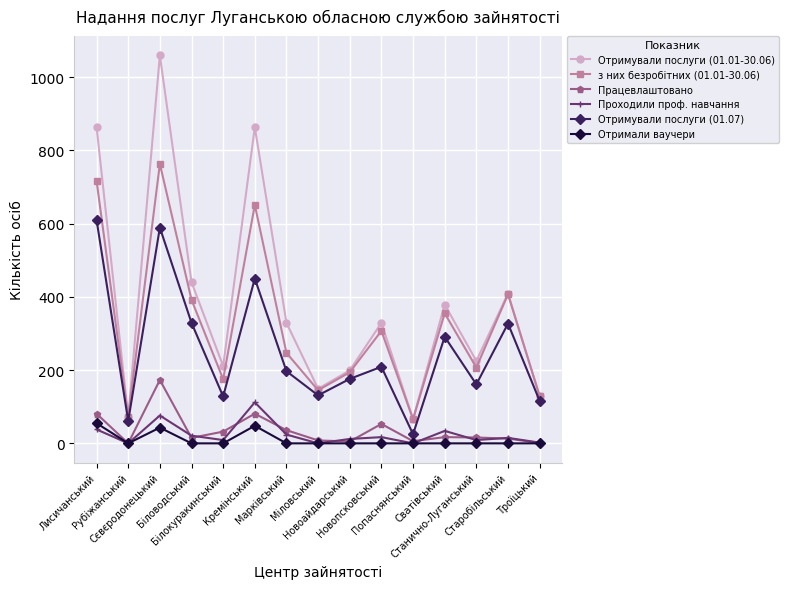

How many lines are shown in the chart?

6